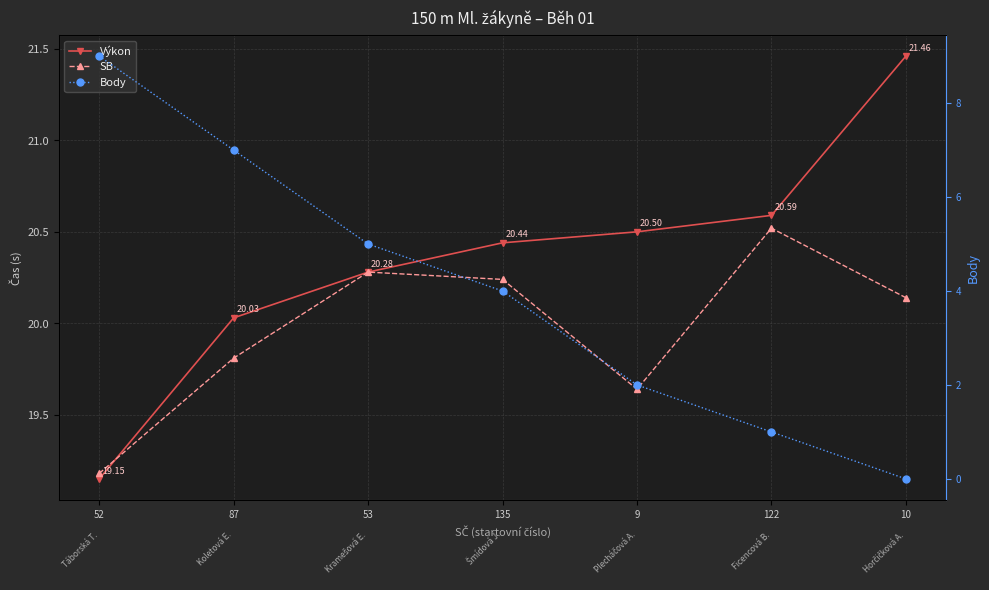

True or false: Výkon has more than 1 interior local peaks.

False